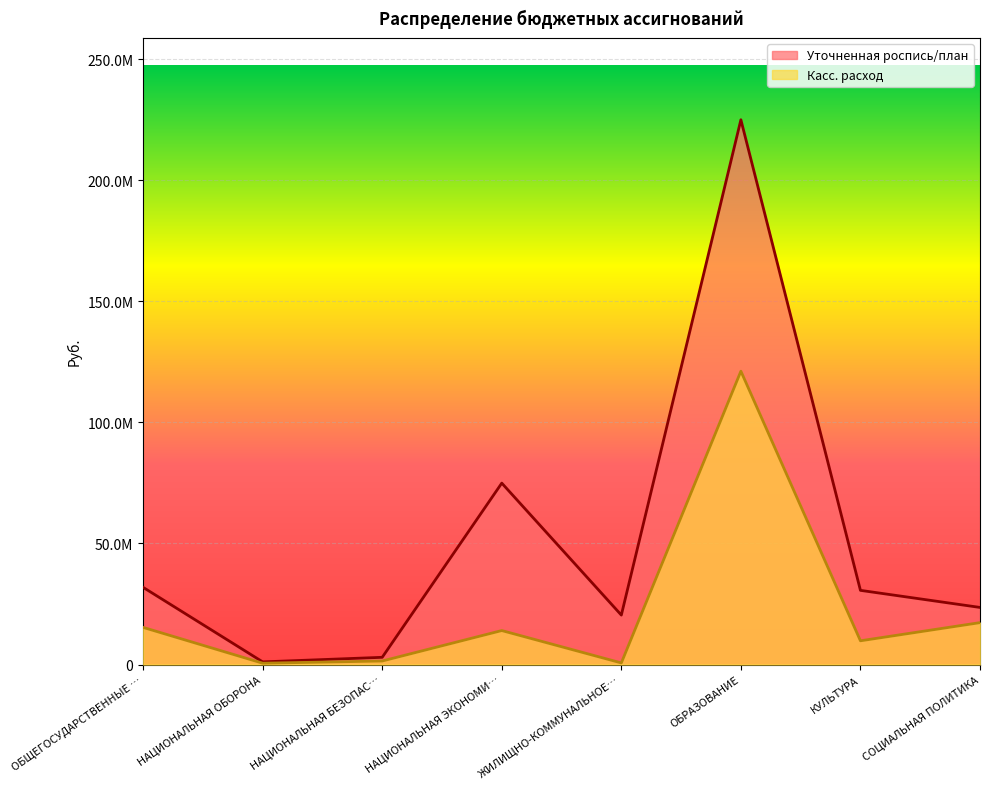

True or false: Касс. расход and Уточненная роспись/план intersect in this chart.

False